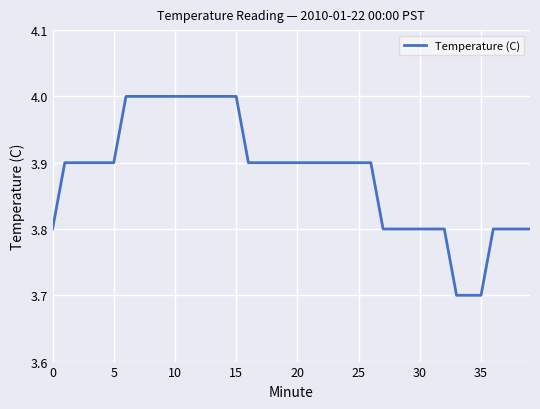

What is the difference between the maximum and minimum values?

0.3